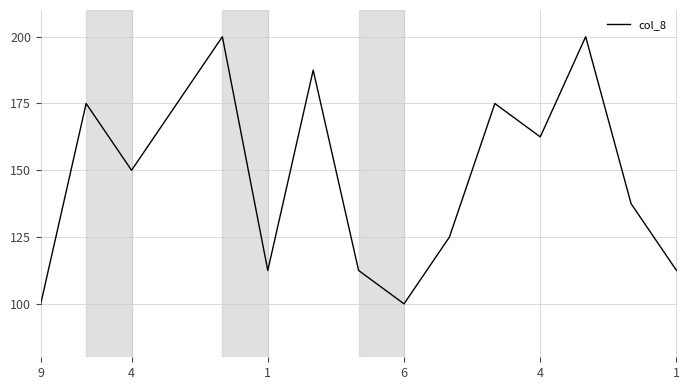

What is the difference between the second highest and minimum values?

100.0